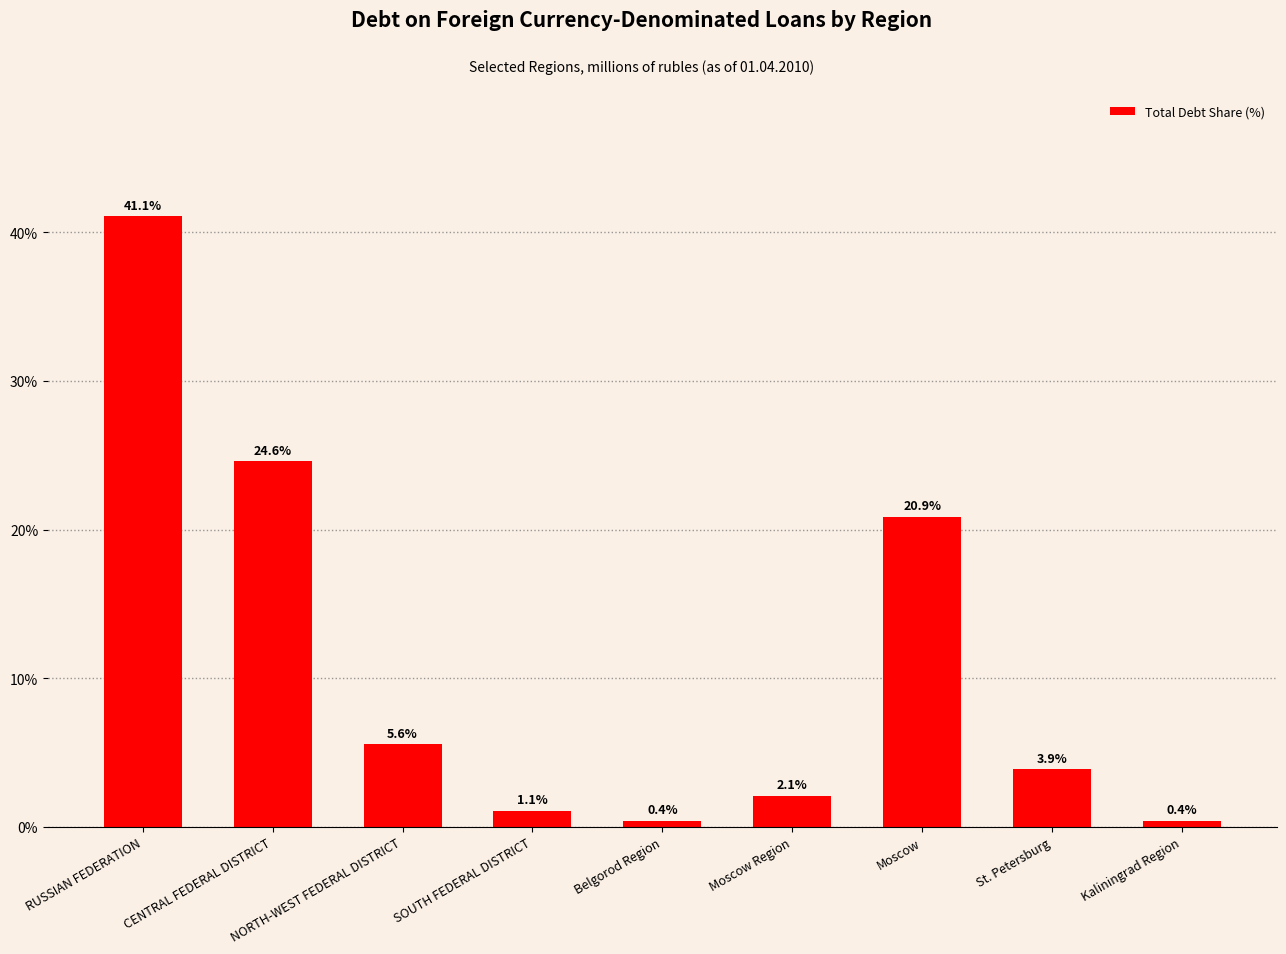

True or false: the data shows 0.4 at Belgorod Region.

True